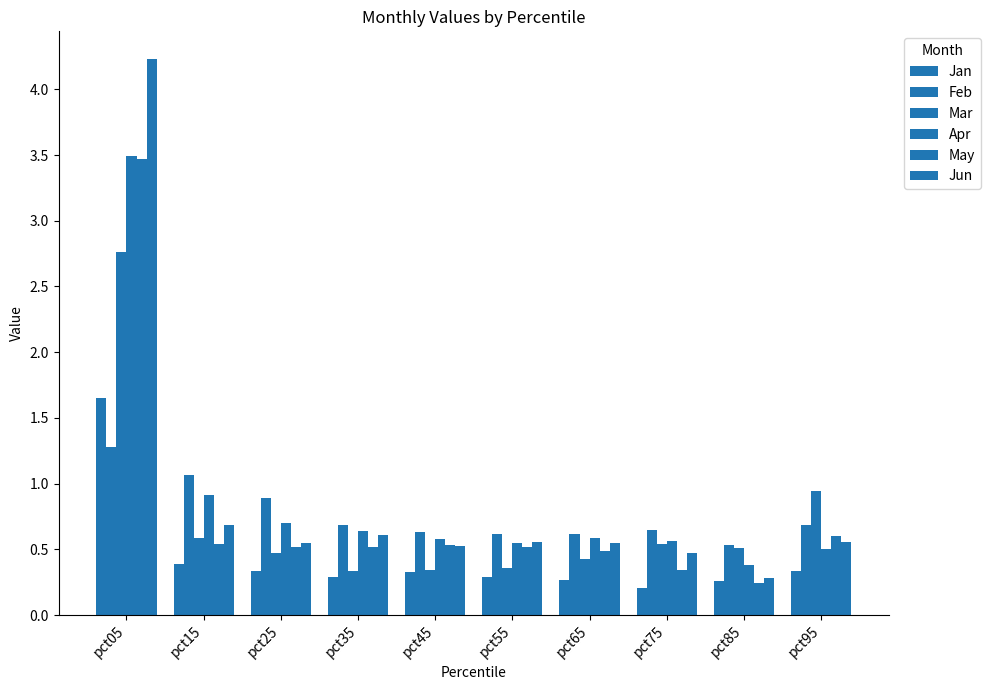

How many series are shown in this chart?

6